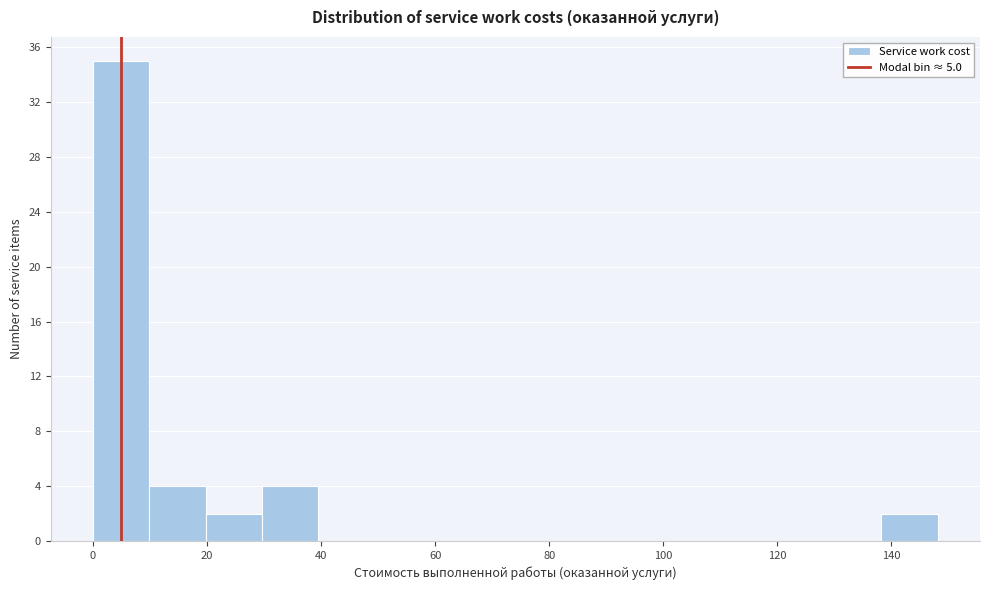

Reading left to right, transcribe this chart: for each bar, give the range it covers on the x-axis and its height. Neither the bar edges nor the heights are printed on the chart, so give them approximately, as read against the axes.

0 to 10: 35
10 to 20: 4
20 to 30: 2
30 to 40: 4
40 to 50: 0
50 to 60: 0
60 to 70: 0
70 to 80: 0
80 to 88: 0
88 to 98: 0
98 to 108: 0
108 to 118: 0
118 to 128: 0
128 to 138: 0
138 to 148: 2